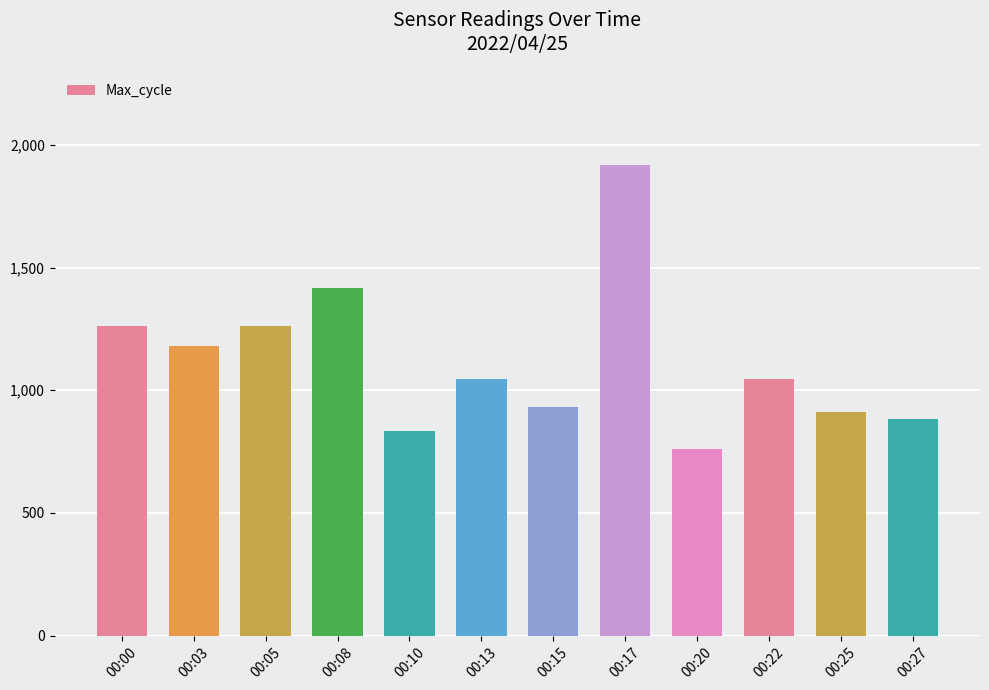

What is the change in value from 00:13 to 00:25?

-131